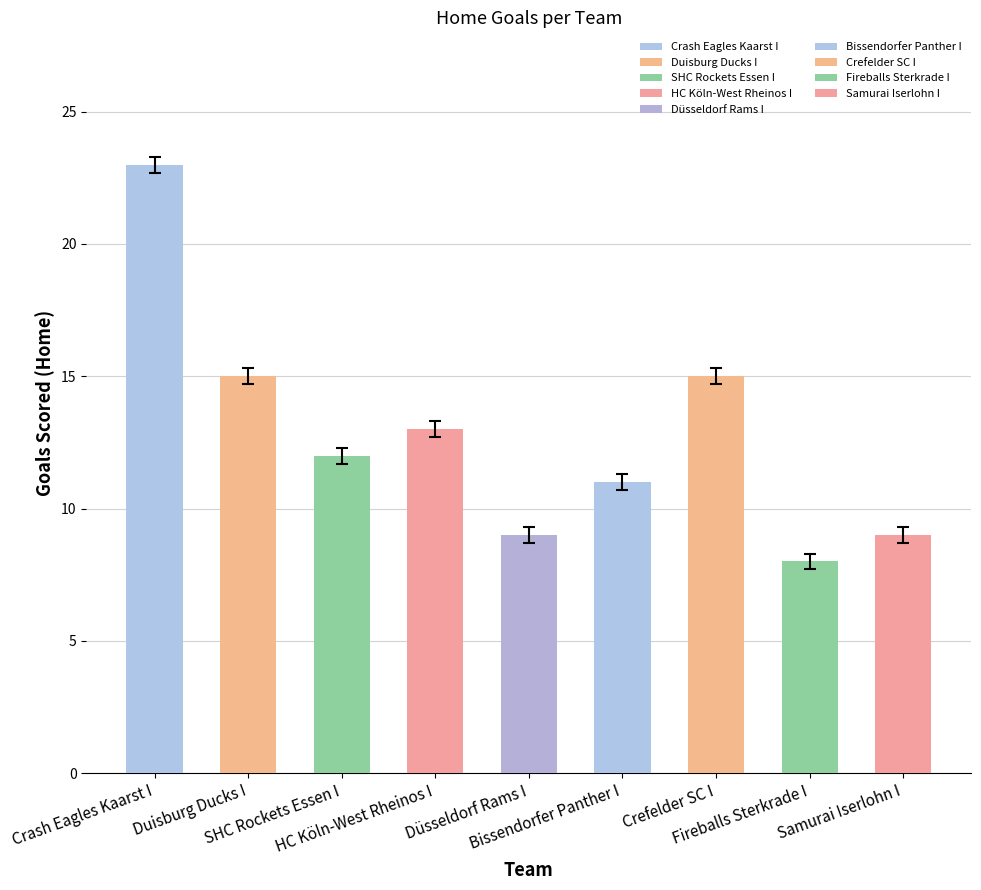

Does the chart contain stacked bars?

No